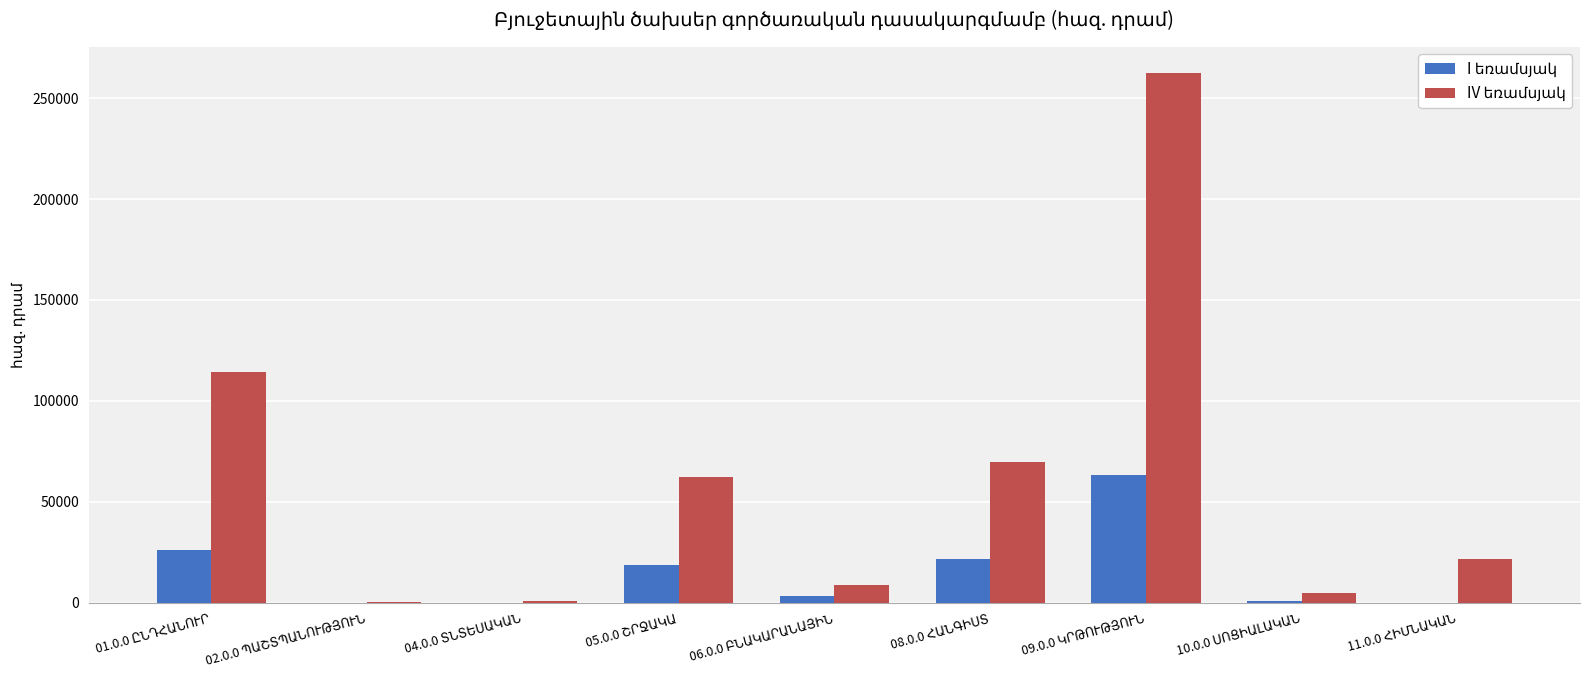

Rank the series by their maximum value, from highest to lowest.

IV եռամսյակ, I եռամսյակ